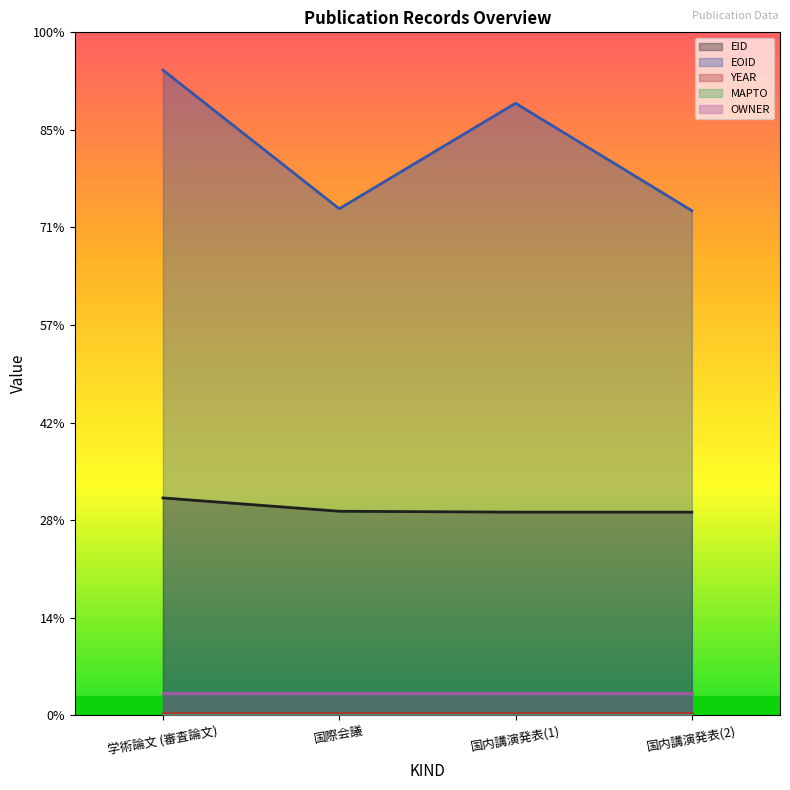

True or false: OWNER and EID intersect in this chart.

False